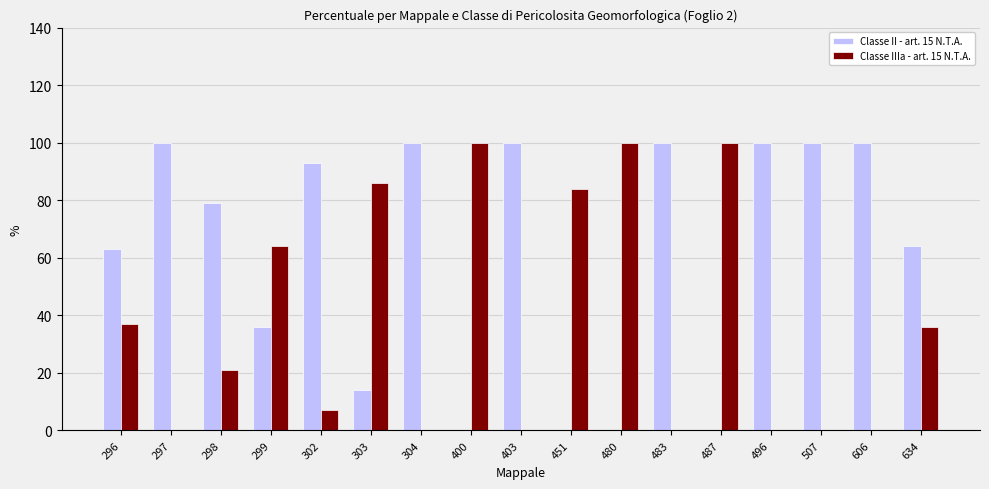

What is the total value across all series at 487?

100